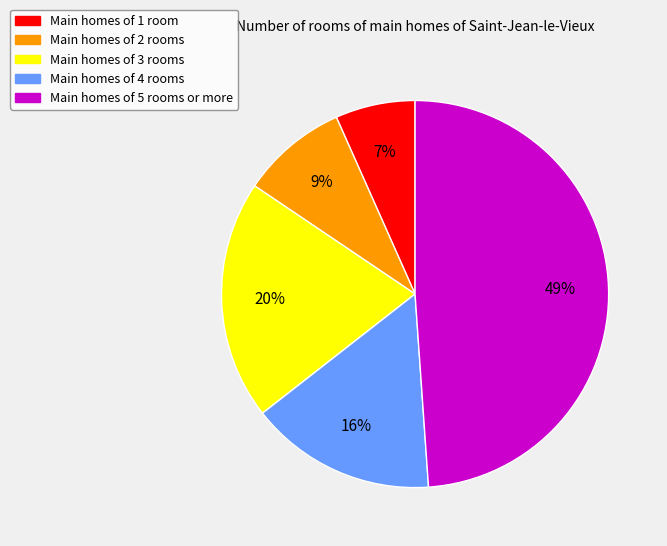

Is there a majority slice in this chart?

No